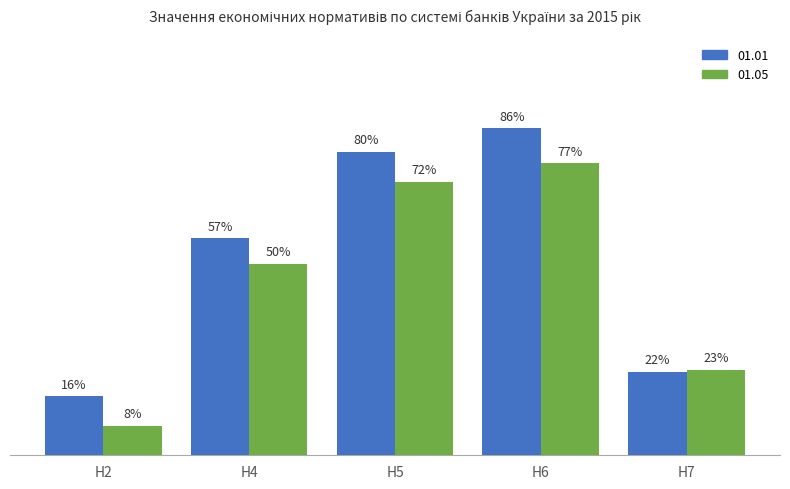

Is the value of 01.01 at Н6 greater than the value of 01.05 at Н4?

Yes